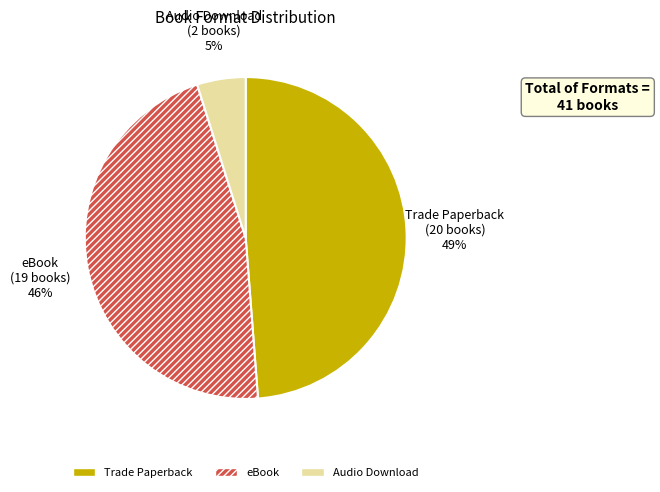

Is the sum of eBook and Audio Download greater than half?

Yes